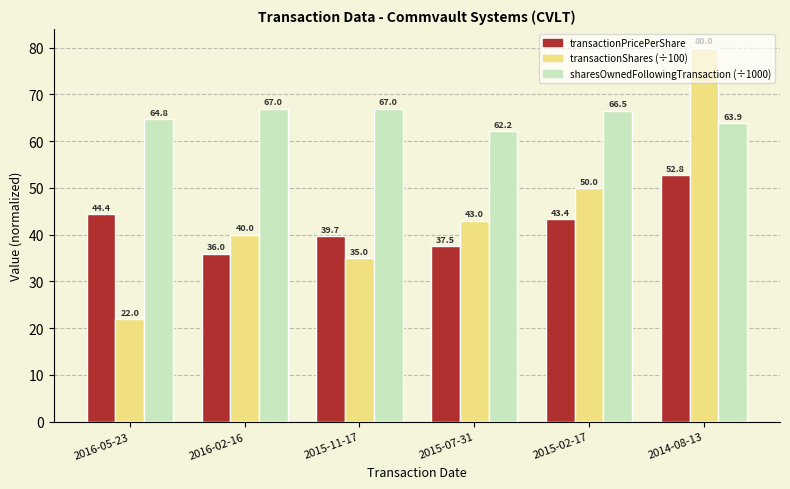

Reading left to right, what are all the values shown in this chart?

transactionPricePerShare: 44.4	36.0	39.7	37.5	43.4	52.8
transactionShares (÷100): 22.0	40.0	35.0	43.0	50.0	80.0
sharesOwnedFollowingTransaction (÷1000): 64.8	67.0	67.0	62.2	66.5	63.9